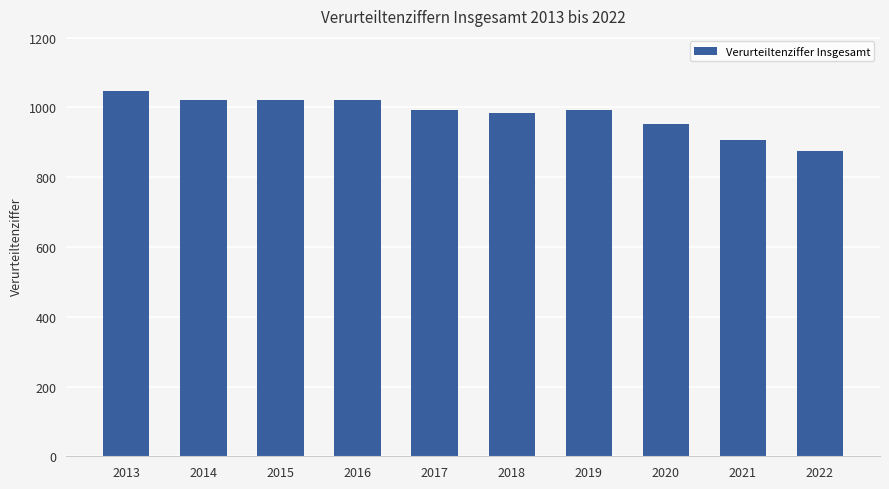

What is the maximum value shown in the chart?

1048.0